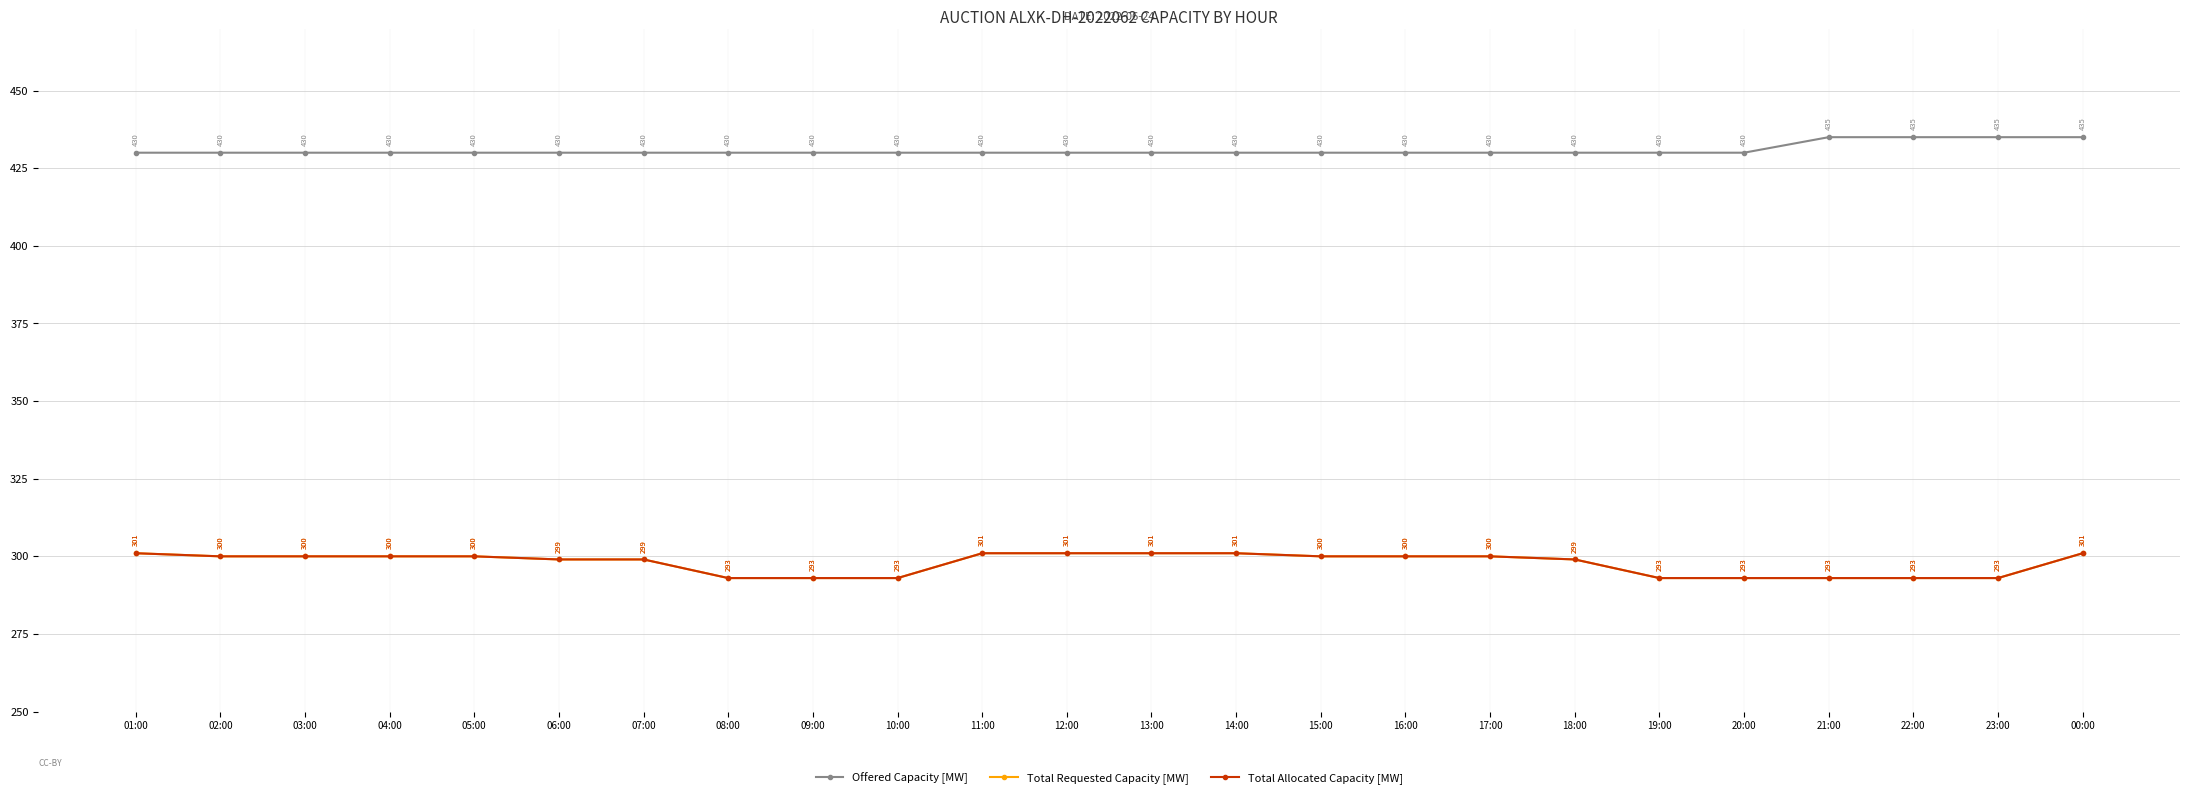

Rank the series at 12:00 from lowest to highest value.

Total Requested Capacity [MW], Total Allocated Capacity [MW], Offered Capacity [MW]